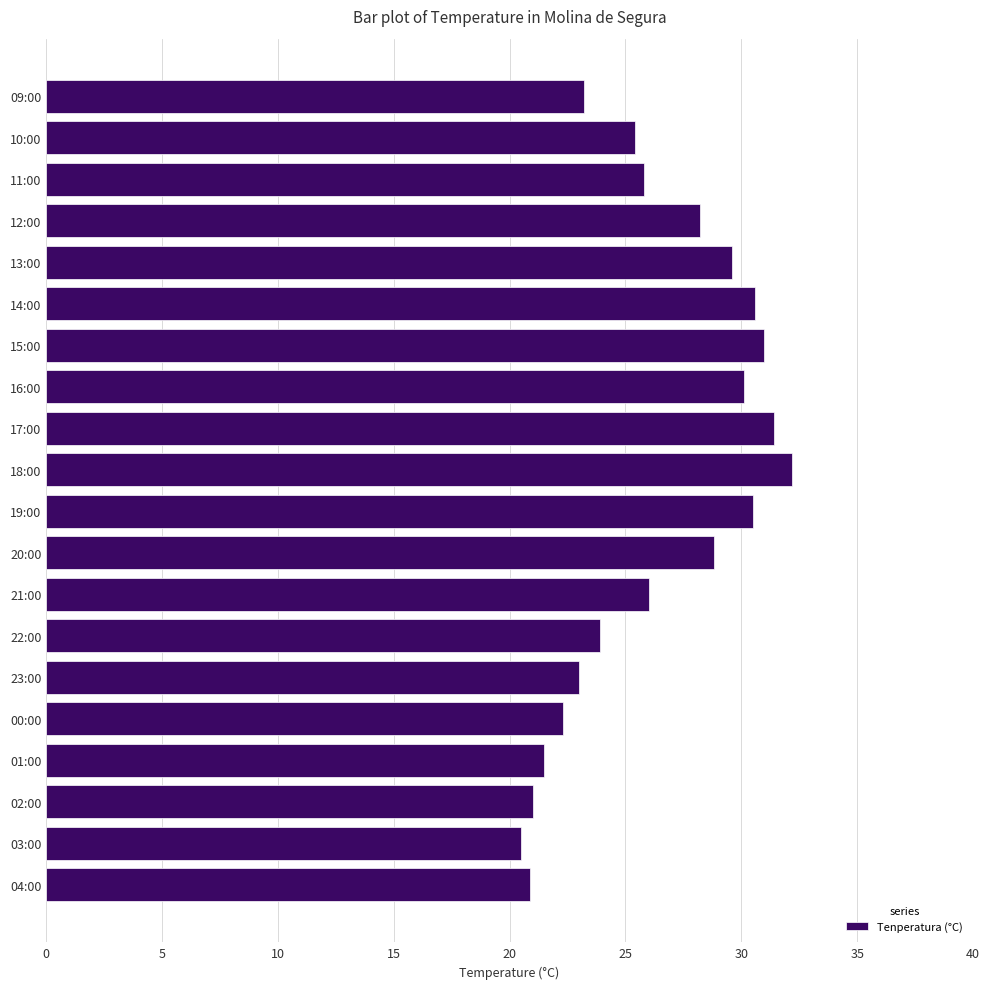

Is it true that the value at 16:00 is 30.1?

True